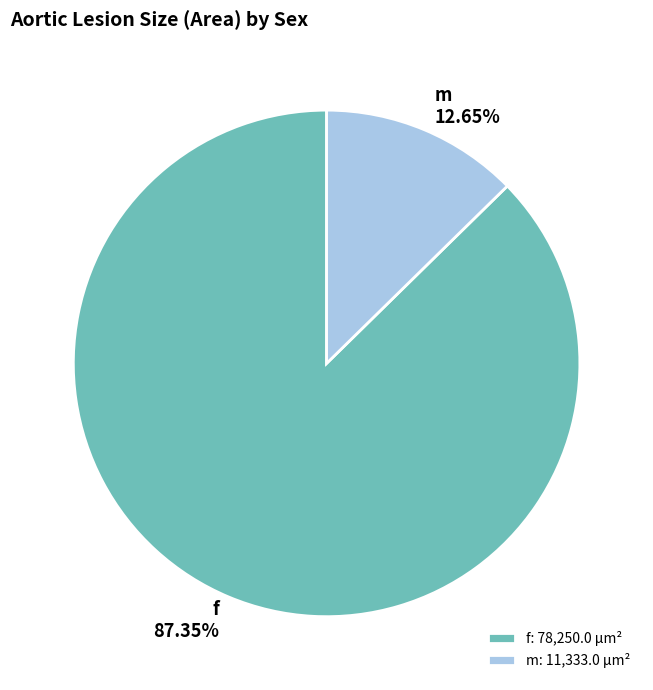

The f slice represents 99% of the pie. True or false?

False